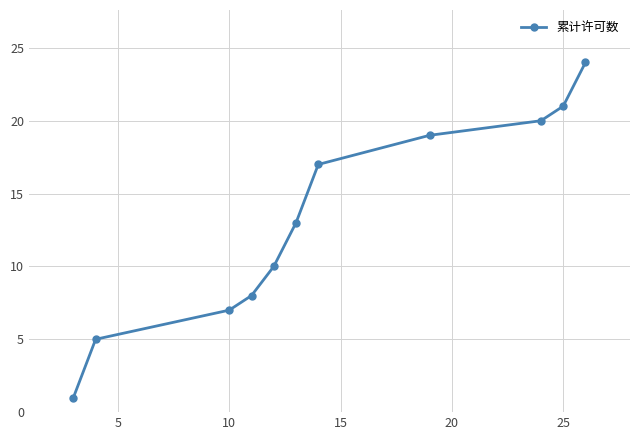

True or false: the data has more than 0 interior local peaks.

False